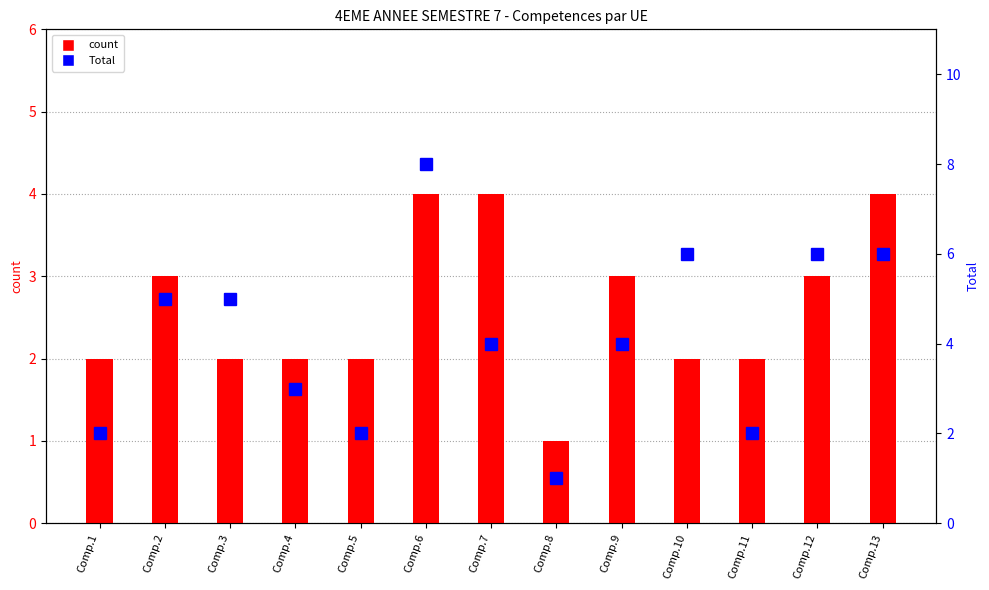

How many data points in count (UE Ingenierie Energetique Synthese) are less than 2?

1